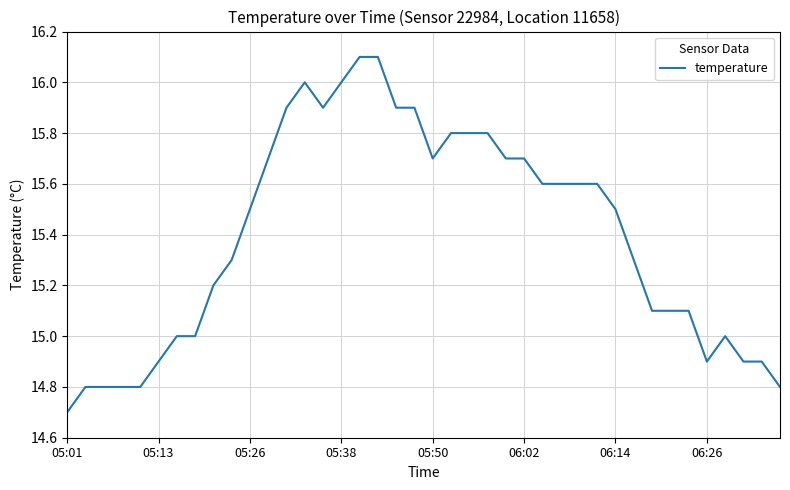

Count the number of data series in this chart.

1